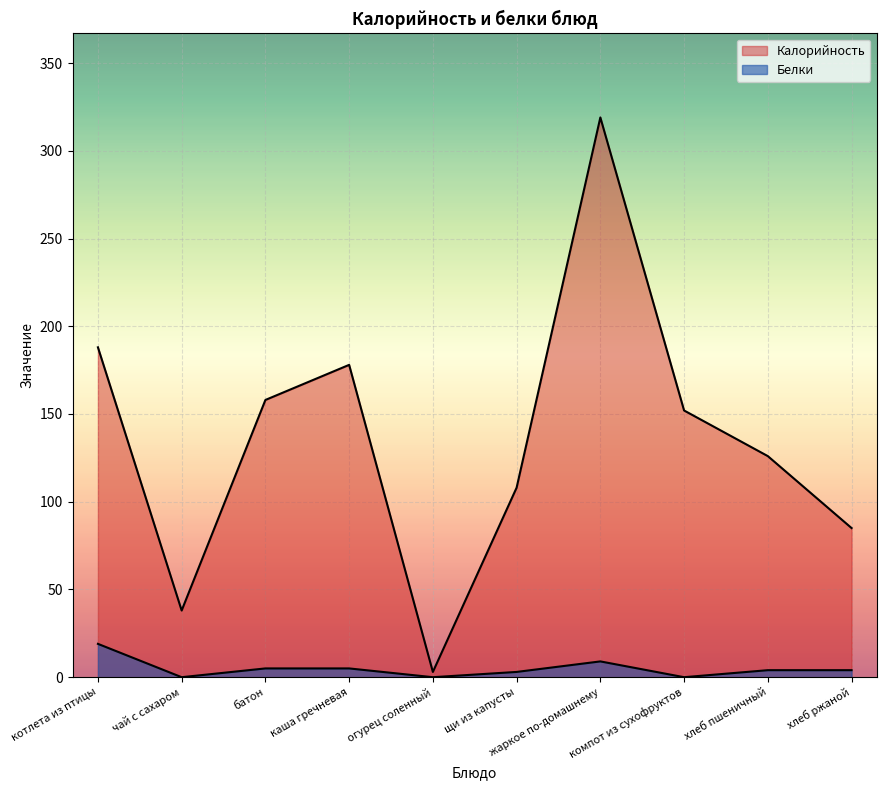

What is the difference between the second highest and second lowest values in the Калорийность series?

150